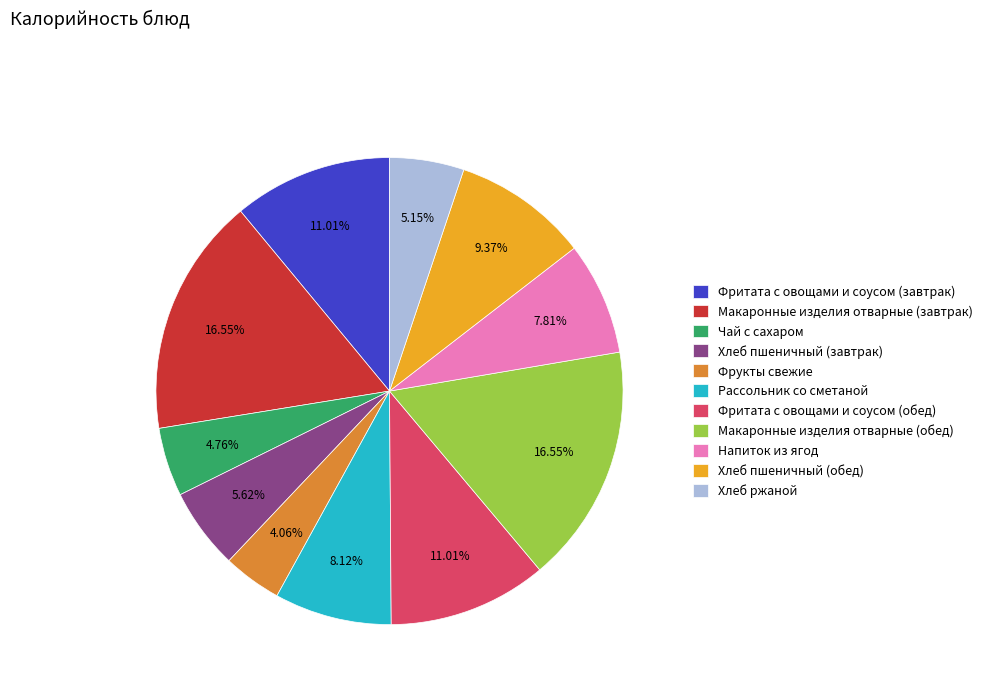

Which category has the smallest portion of the pie?

Фрукты свежие